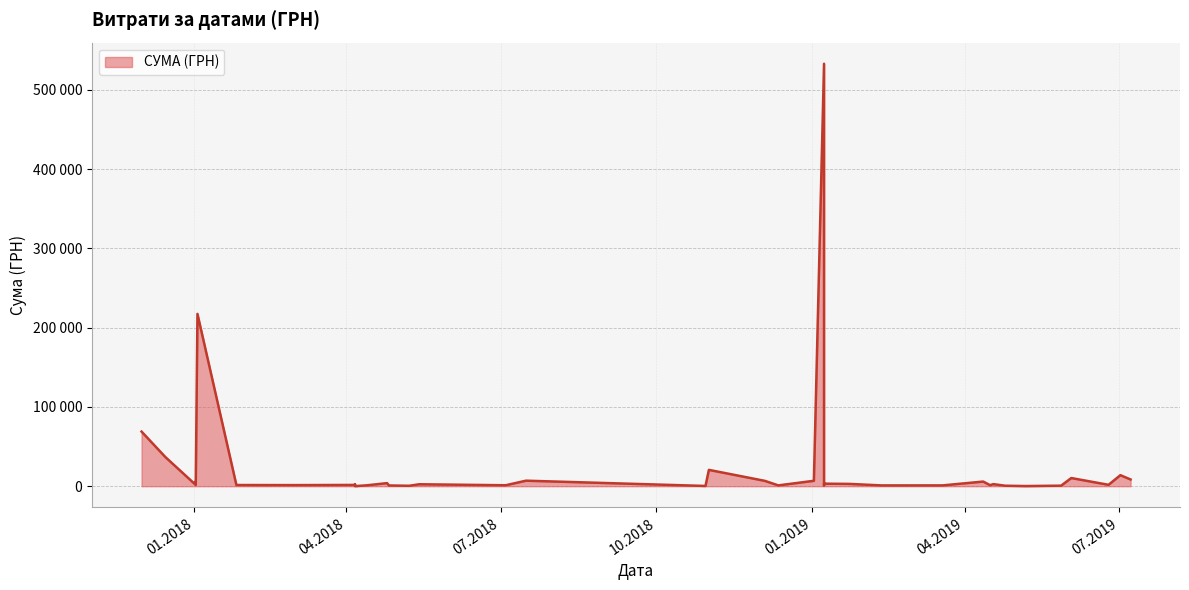

Does the chart have visible grid lines?

Yes